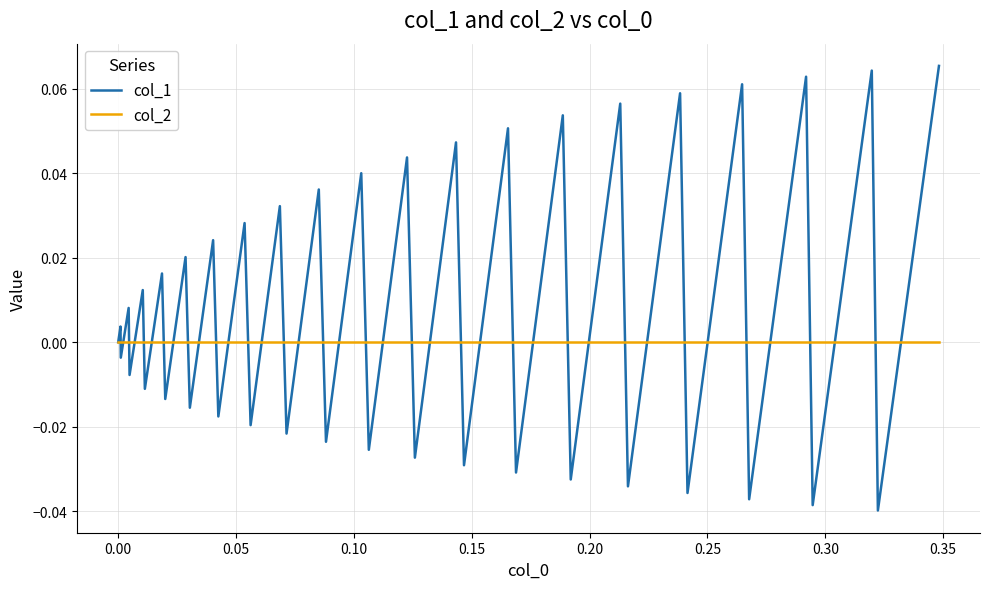

List the series in order of their overall mean, lowest first.

col_2, col_1